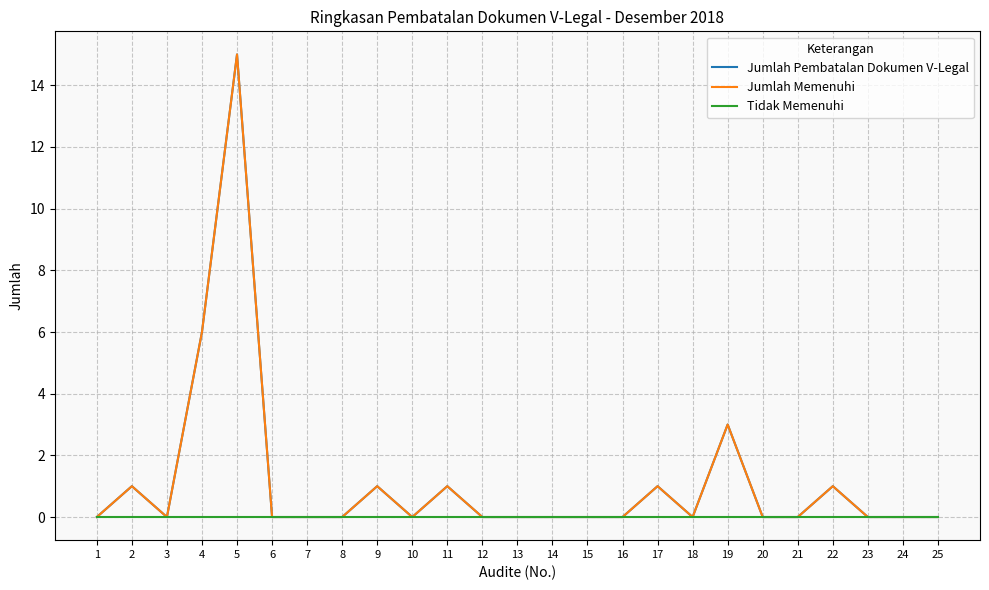

Which label corresponds to the smallest value in the chart?

1